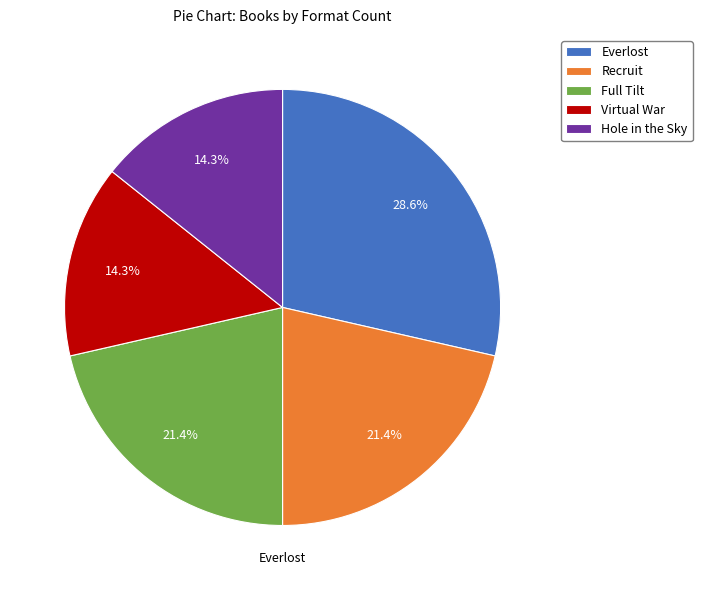

How much of the chart is everything except Virtual War?

85.7%